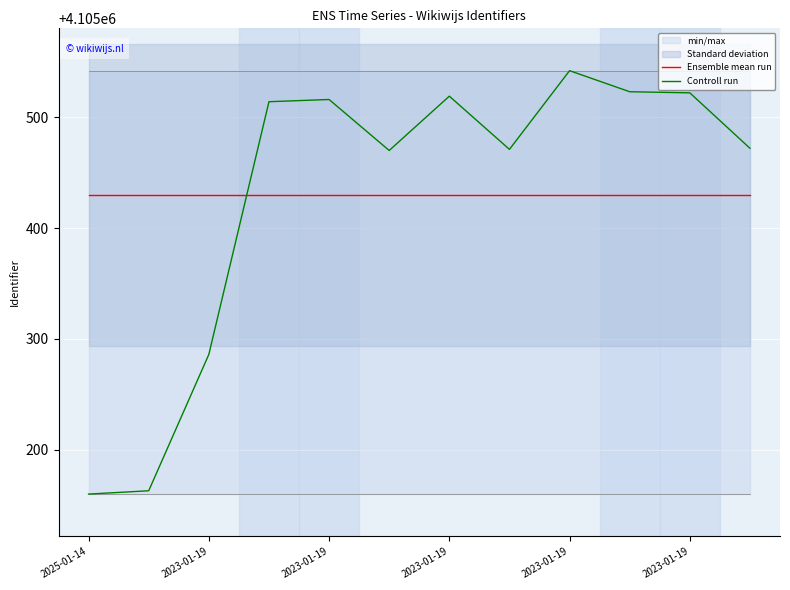

After their last crossing, which series has the higher values: Ensemble mean run or Controll run?

Controll run